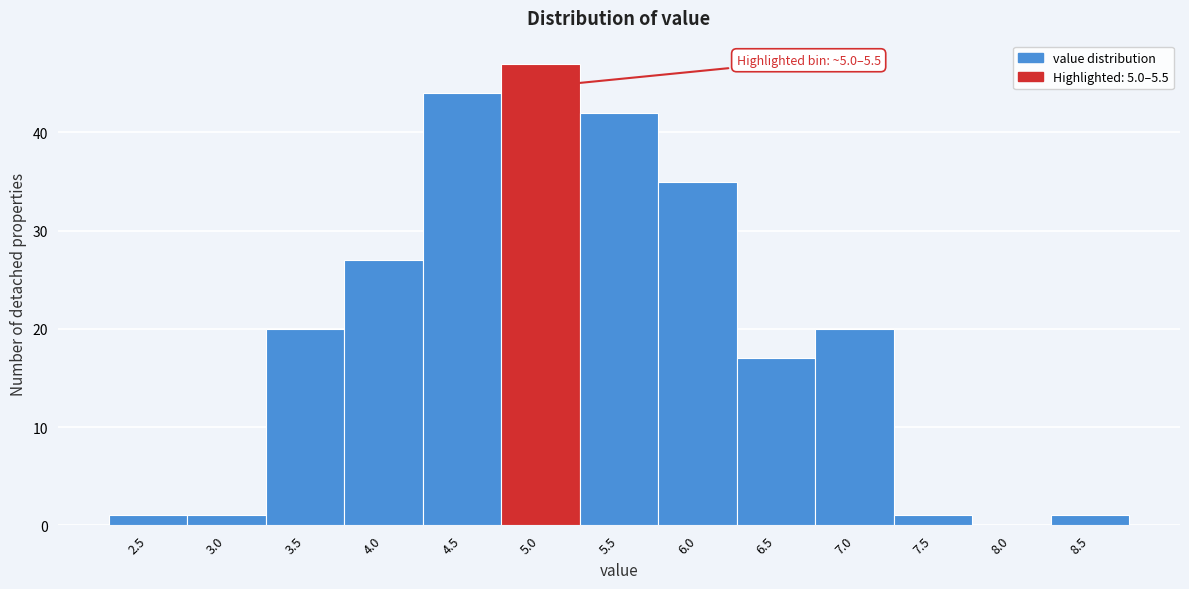

Reading left to right, transcribe all the data shown in this chart.

2.5=1	3.0=1	3.5=20	4.0=27	4.5=44	5.0=47	5.5=42	6.0=35	6.5=17	7.0=20	7.5=1	8.0=0	8.5=1